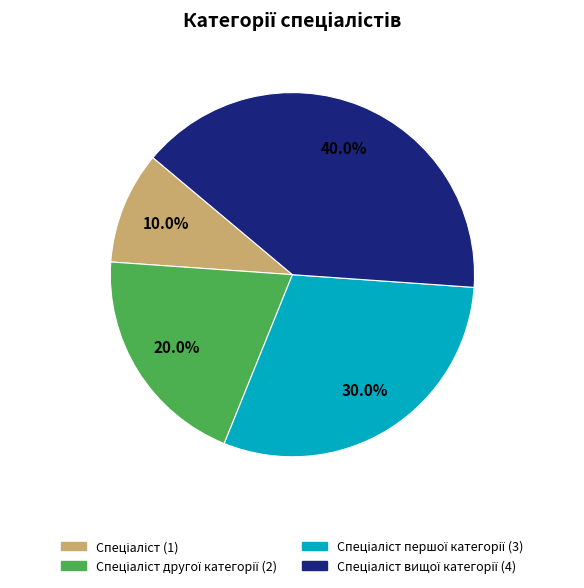

Is there any slice that represents more than half of the pie?

No